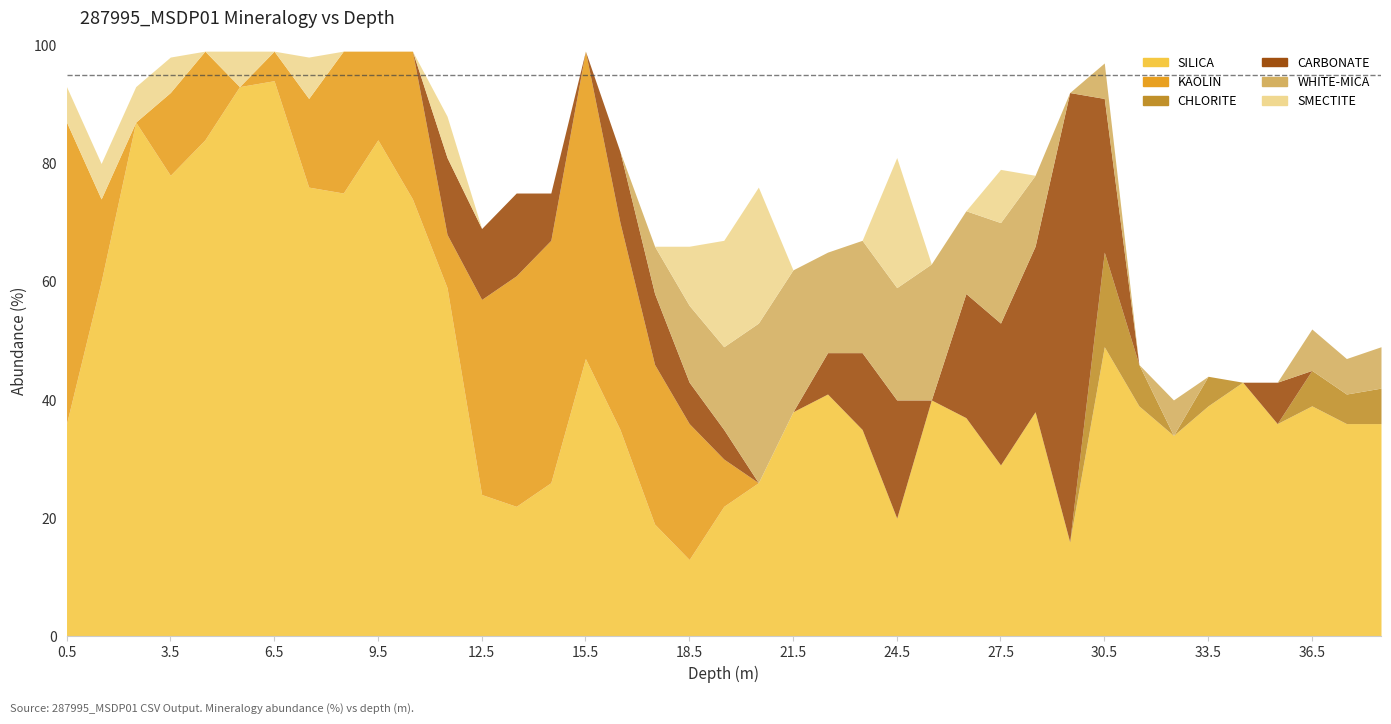

Where do KAOLIN and SILICA first cross each other?

0.5 and 1.5